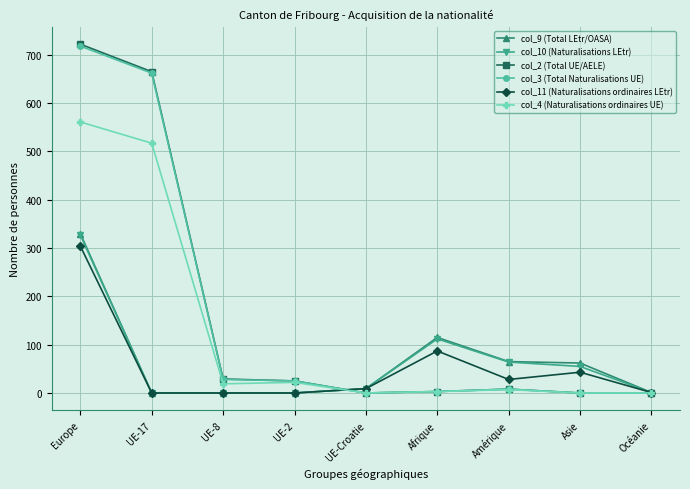

What is the difference between the col_9 (Total LEtr/OASA) values at UE-17 and Amérique?

65